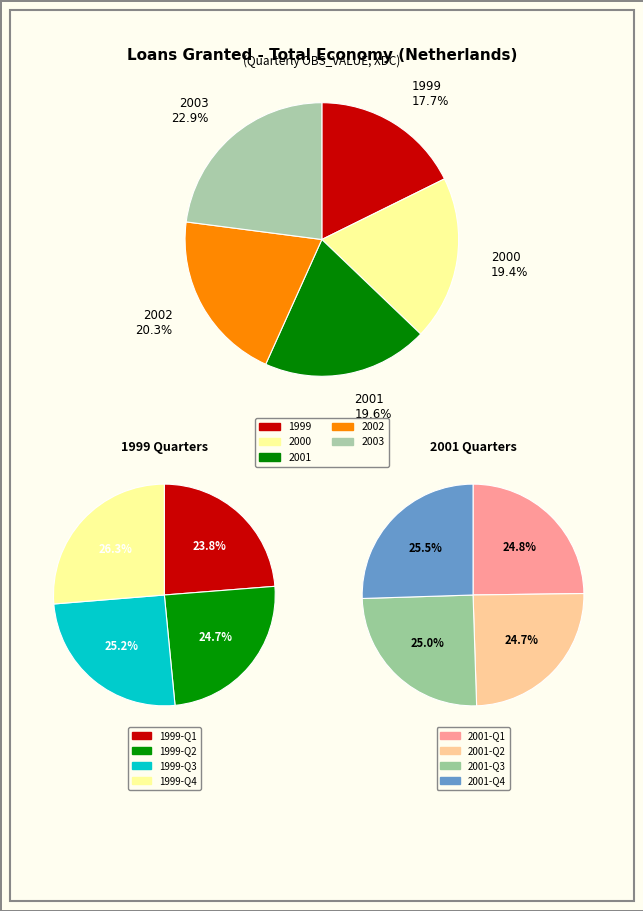

Which slice is the smallest?

1999-Q1